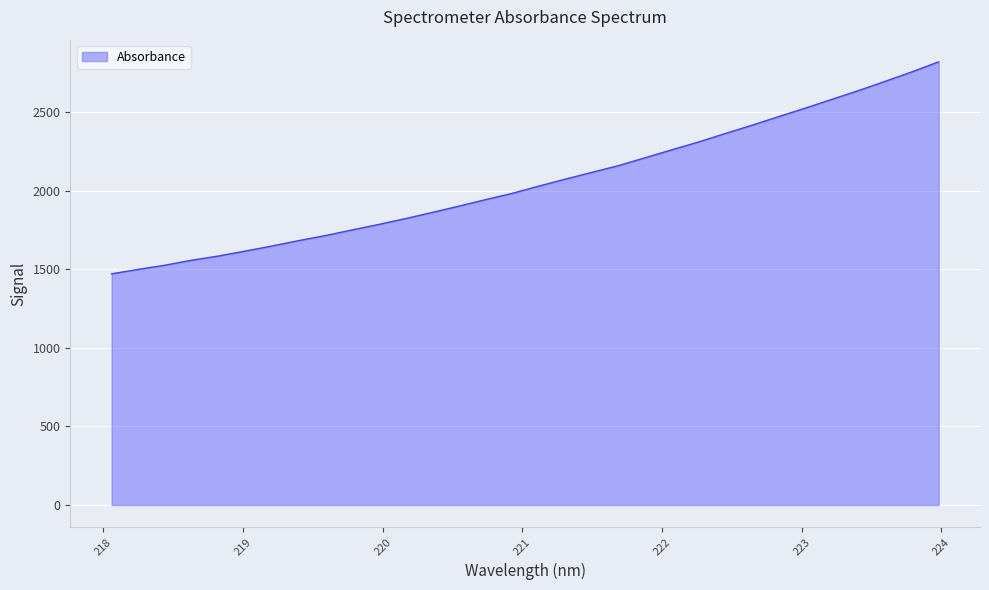

Does the chart display data point markers on the line(s)?

No